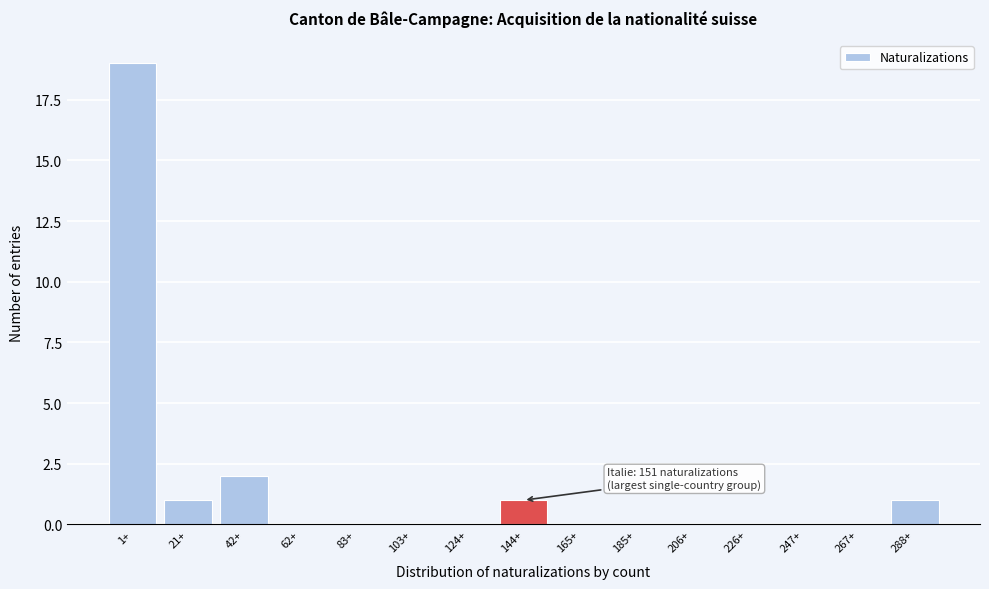

Reading right to left, what are all the values shown in this chart?

288+=1	267+=0	247+=0	226+=0	206+=0	185+=0	165+=0	144+=1	124+=0	103+=0	83+=0	62+=0	42+=2	21+=1	1+=19